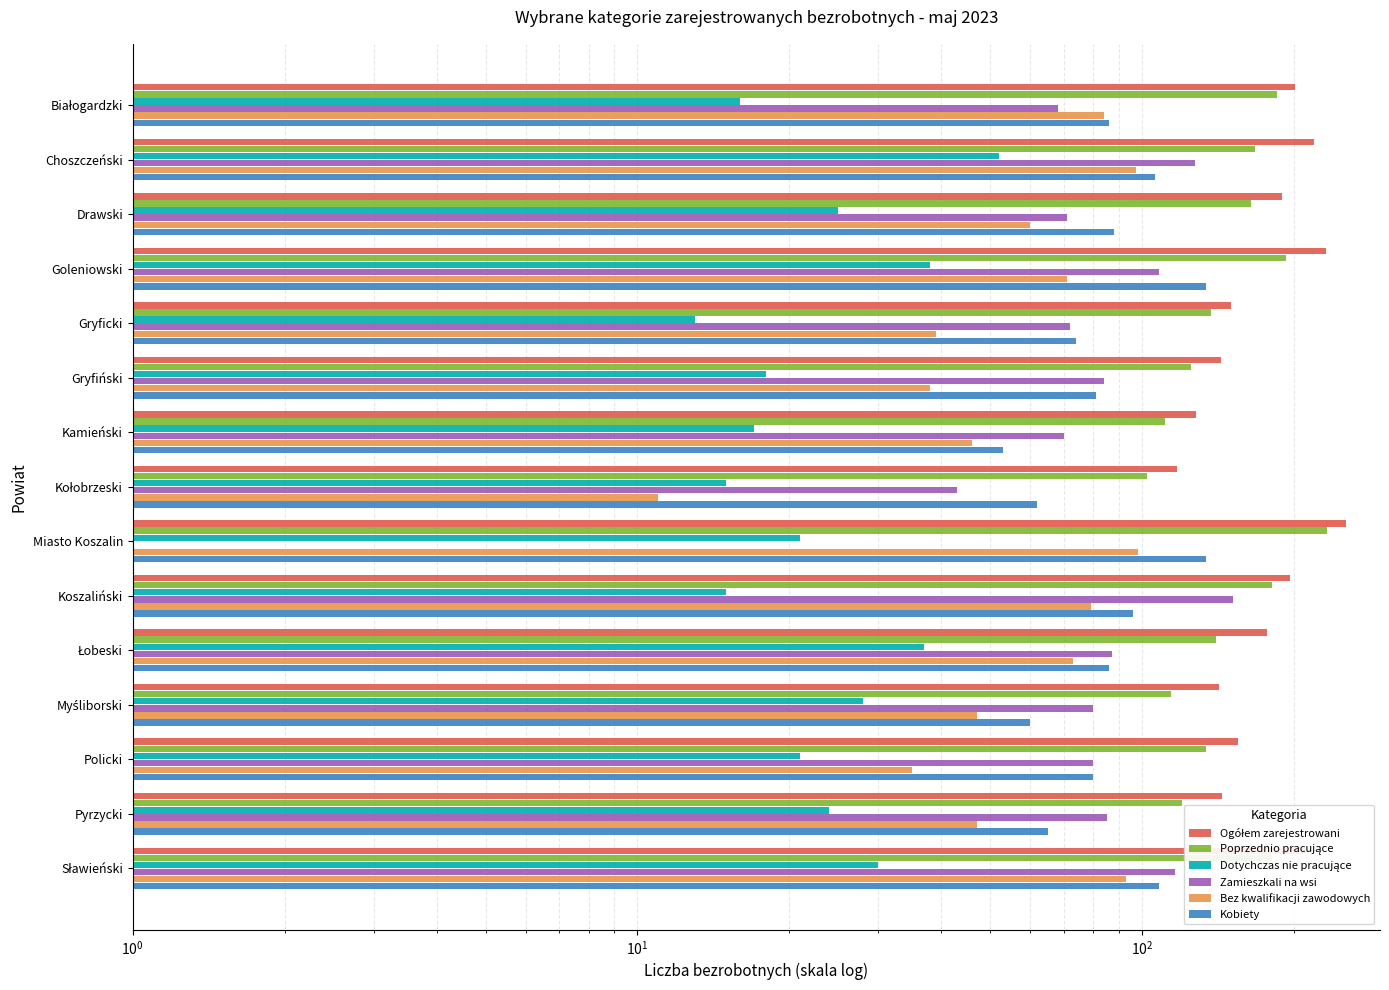

What value does the Kobiety series have at Drawski, to the nearest 10?

90